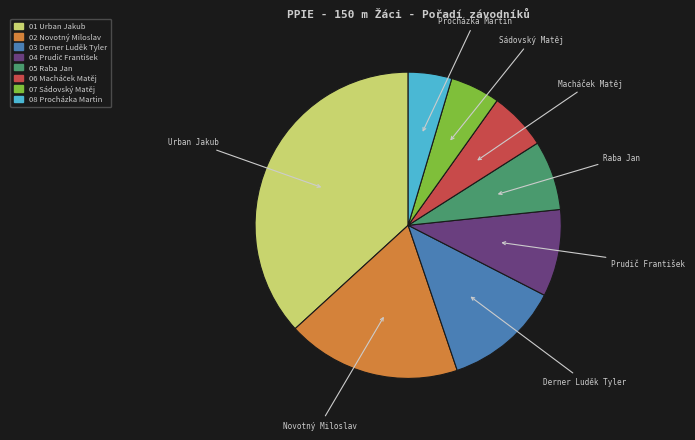

Count the number of slices in the pie.

8